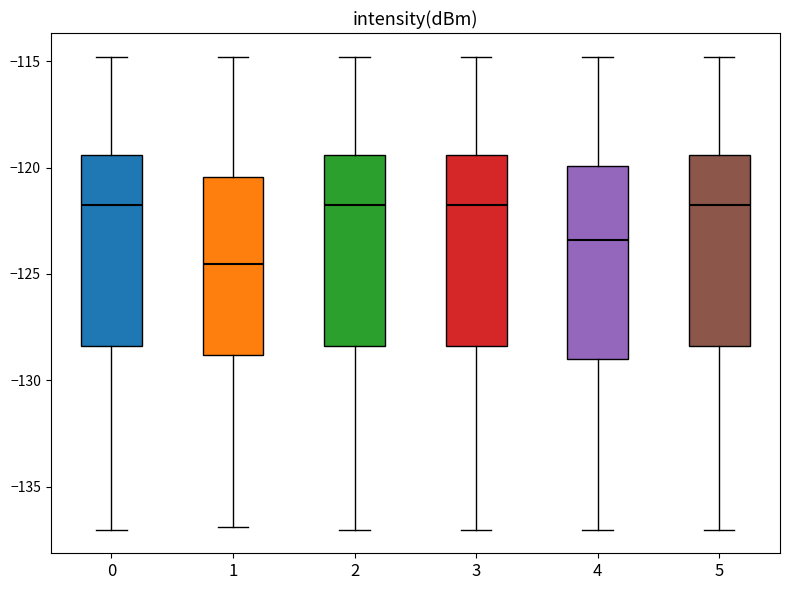

Where does the lower whisker of the box at x = 3 end on the y-axis? The values are not printed on the chart, so give them approximately, as read against the axis.

-137.0